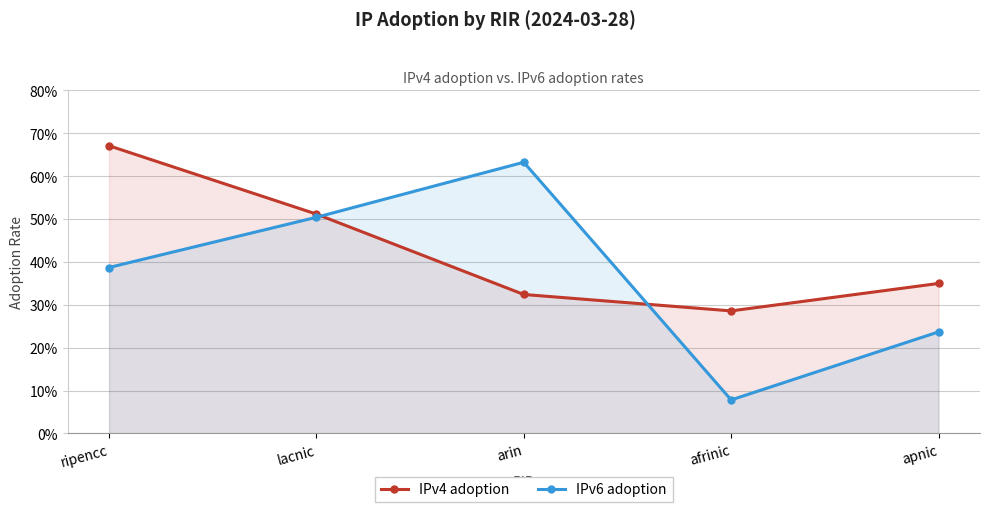

Is it true that IPv4 adoption equals 0.3 at arin?

True